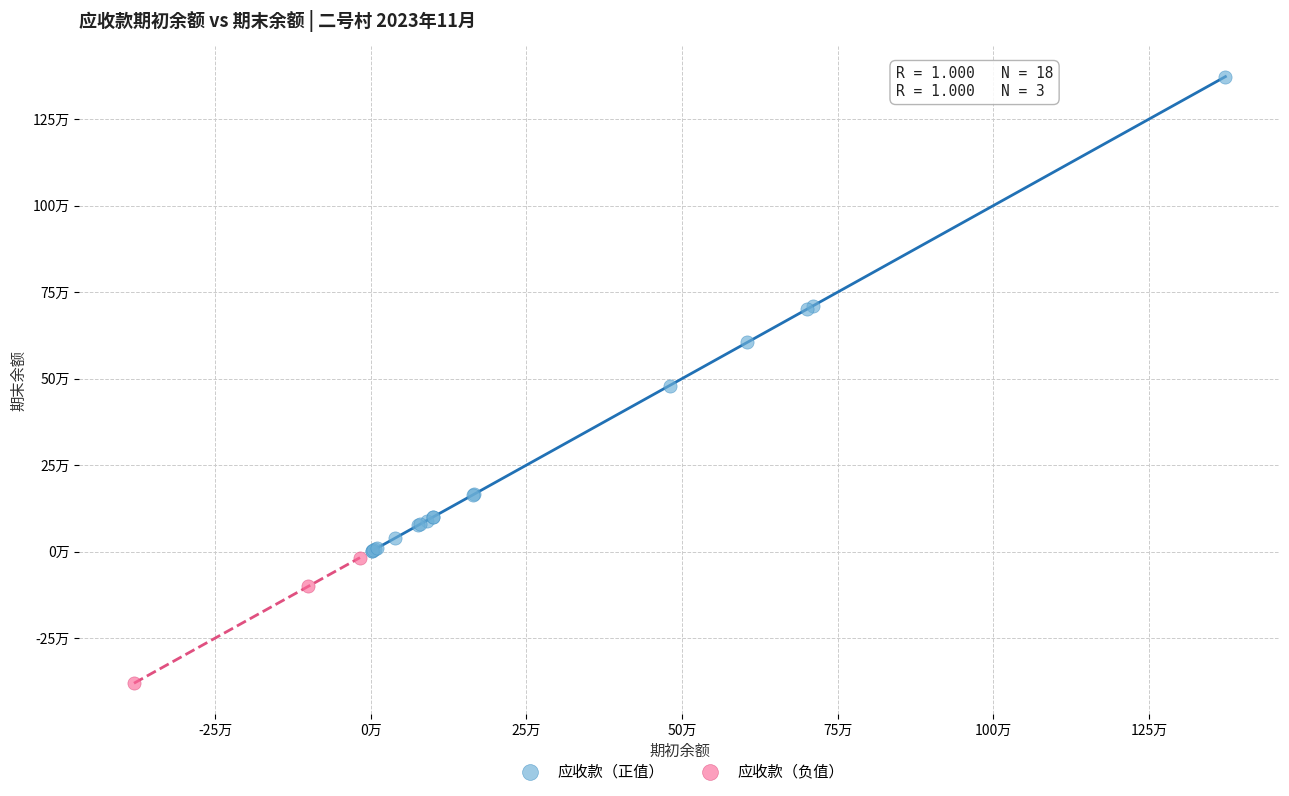

What are all the series names shown in the legend?

应收款（正值）, 应收款（负值）